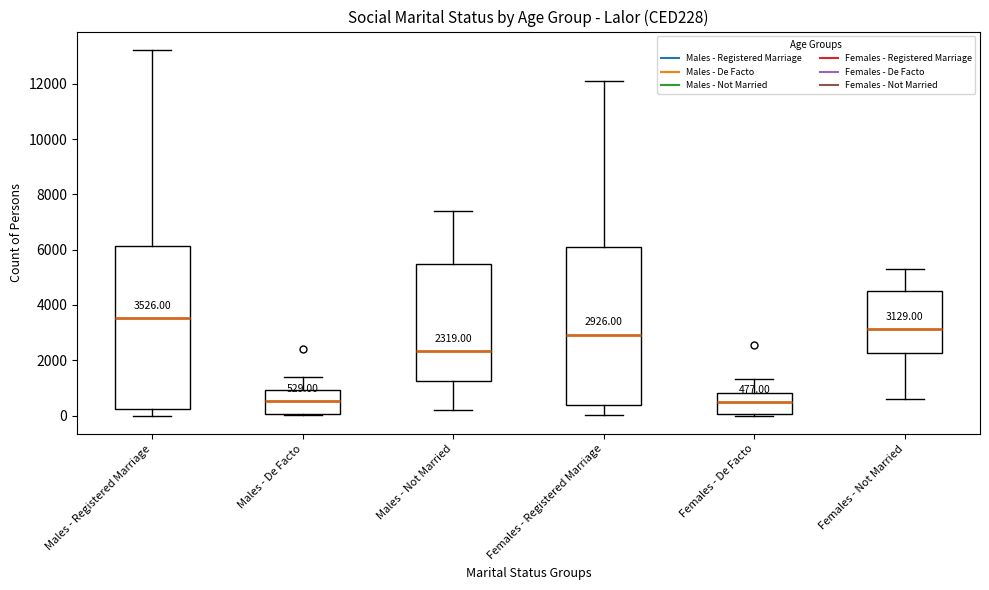

Which box's median line is the highest?

Males - Registered Marriage